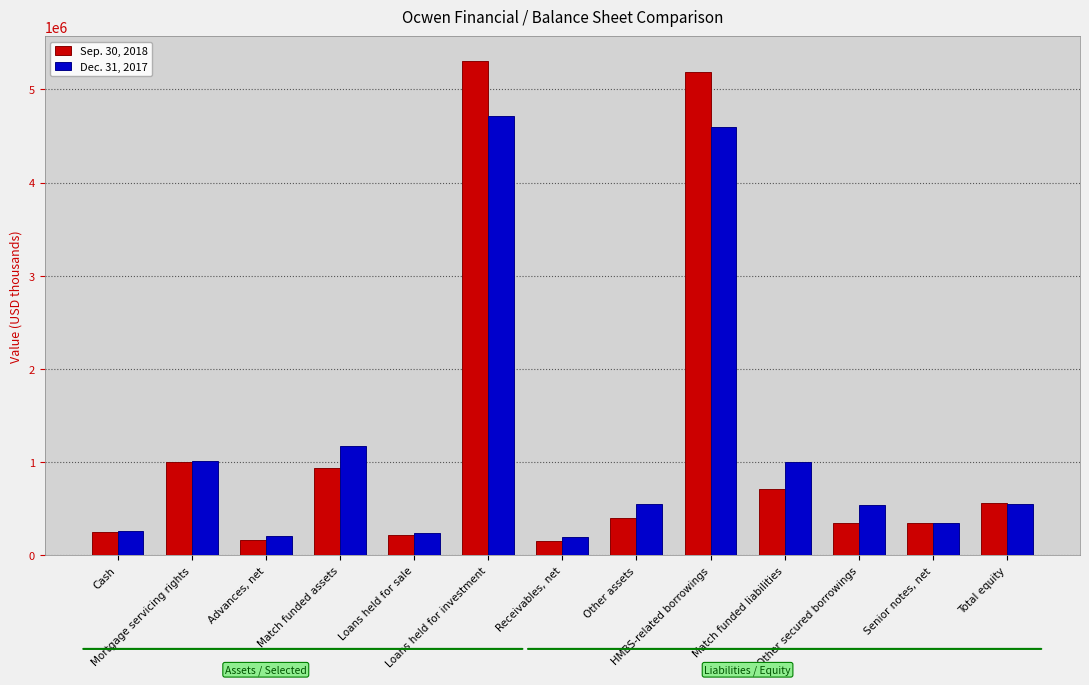

At Receivables, net, list the series in order from largest to smallest.

Dec. 31, 2017, Sep. 30, 2018